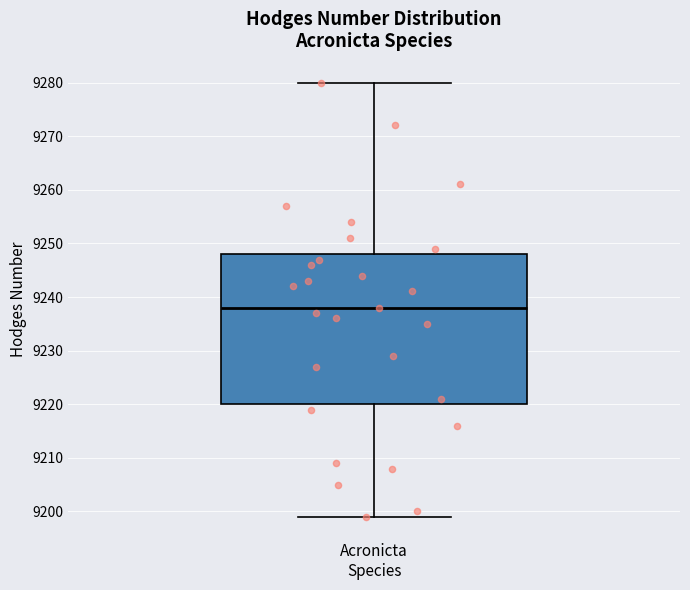

Transcribe this box plot: give where the median line is, the range the box spans, and where the two whiskers end, as read against the y-axis. The values are not printed on the chart, so give them approximately, as read against the axis.

median 9238, box 9220 to 9248, whiskers 9199 to 9280